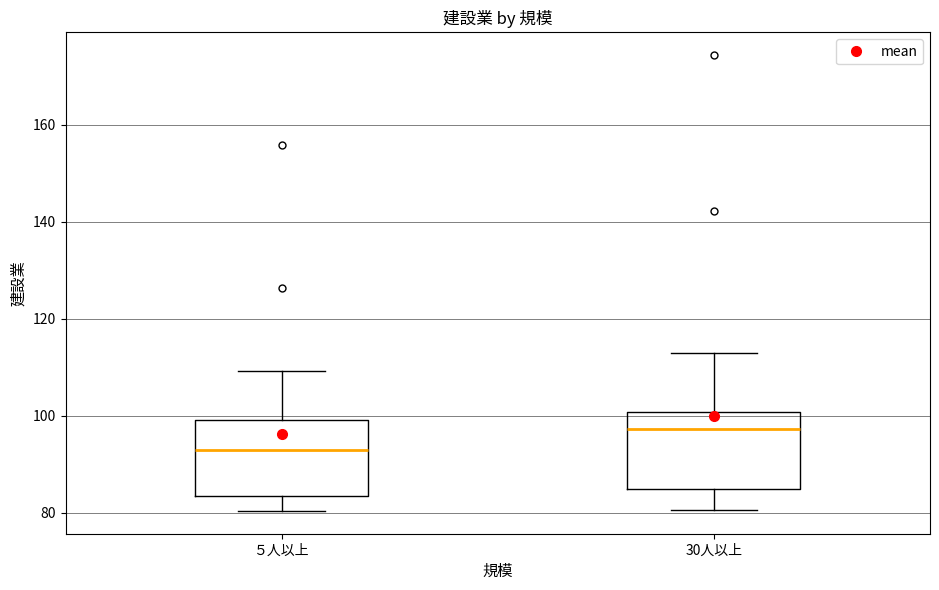

Which box's median line is the highest?

30人以上